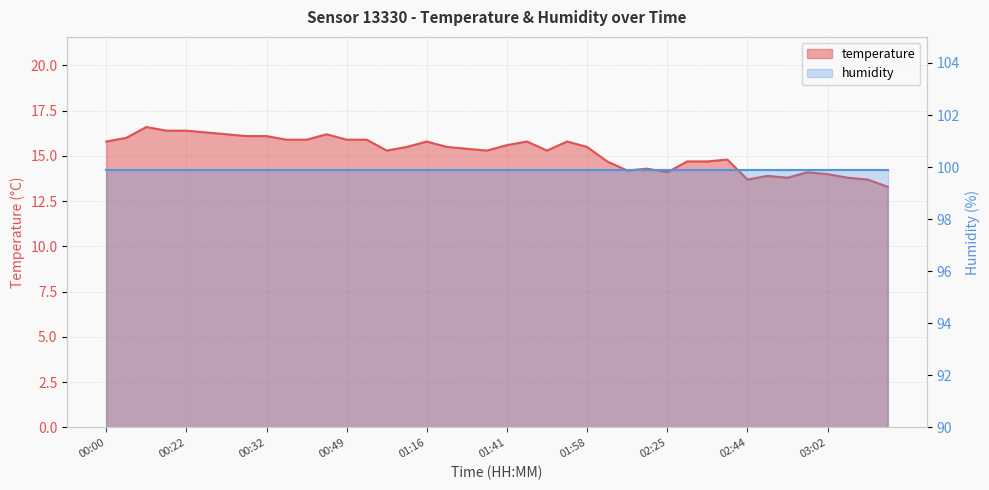

The value at 02:44 is 13.7. True or false?

True